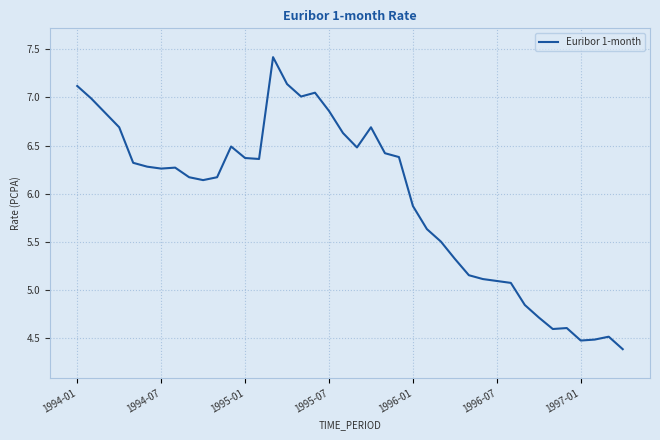

What is the difference between the maximum and minimum values?

3.0